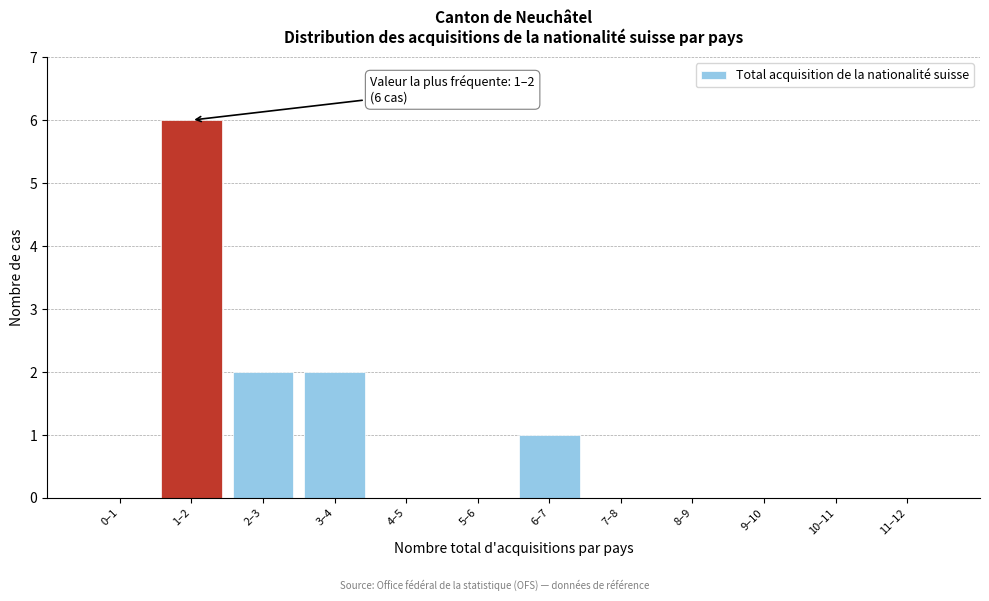

Reading right to left, extract all data points from this chart.

11–12=0	10–11=0	9–10=0	8–9=0	7–8=0	6–7=1	5–6=0	4–5=0	3–4=2	2–3=2	1–2=6	0–1=0